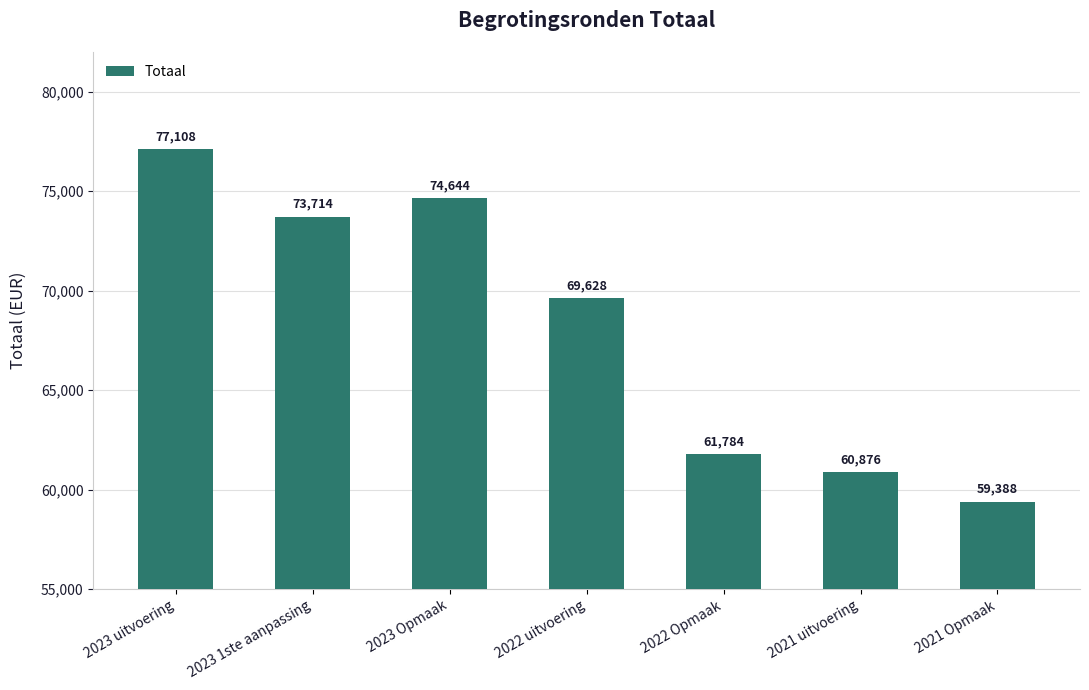

What is the label of the 2nd bar from the left?

2023 1ste aanpassing